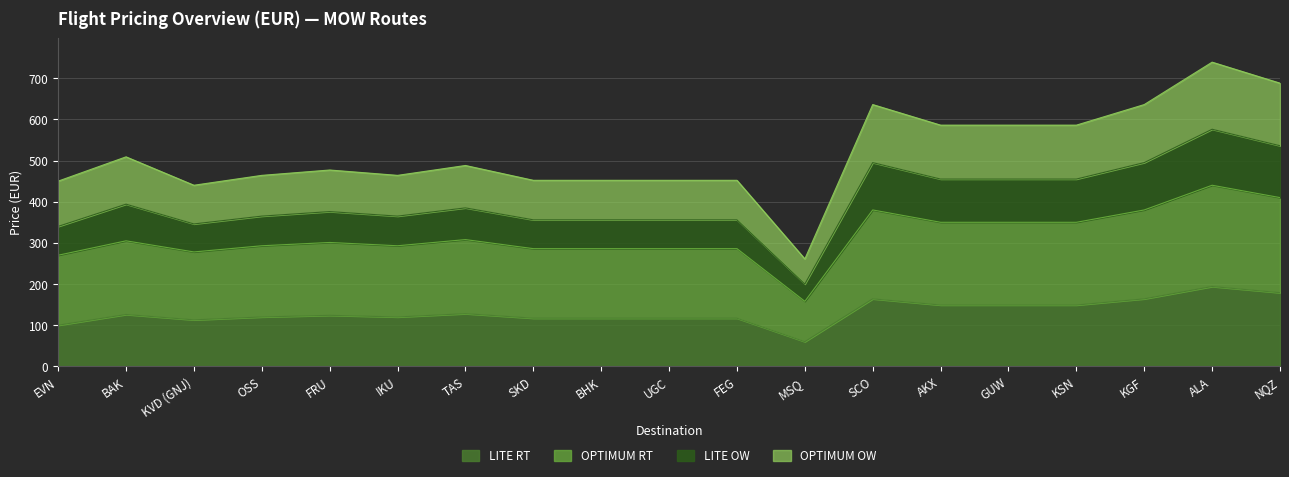

What is the difference between the maximum and minimum values in the OPTIMUM RT series?

282